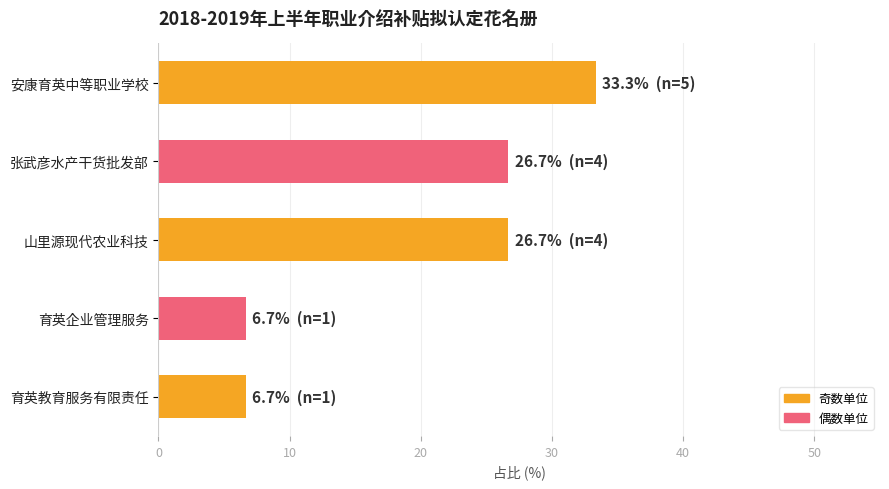

Reading top to bottom, what are all the values shown in this chart?

安康育英中等职业学校=33.3	张武彦水产干货批发部=26.7	山里源现代农业科技=26.7	育英企业管理服务=6.7	育英教育服务有限责任=6.7